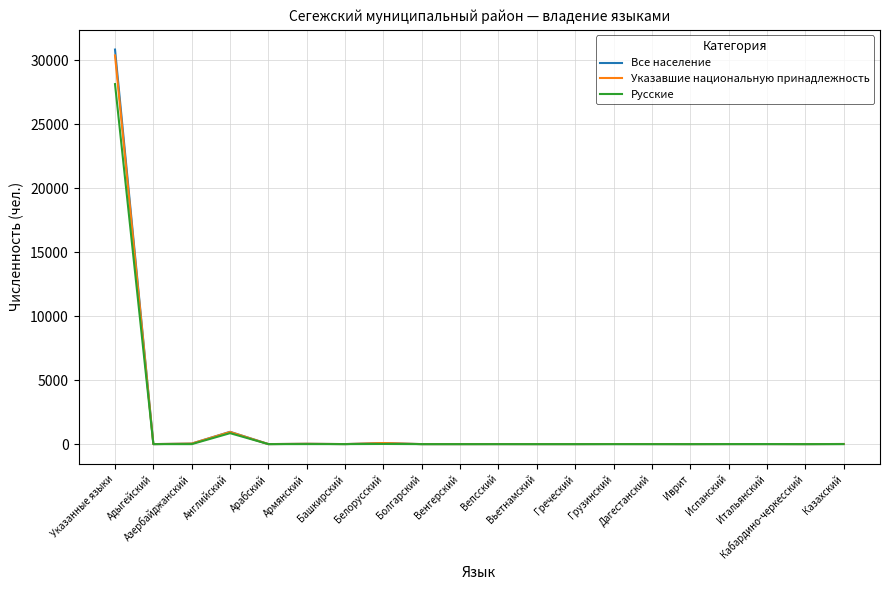

Which series has the widest spread of values?

Все население